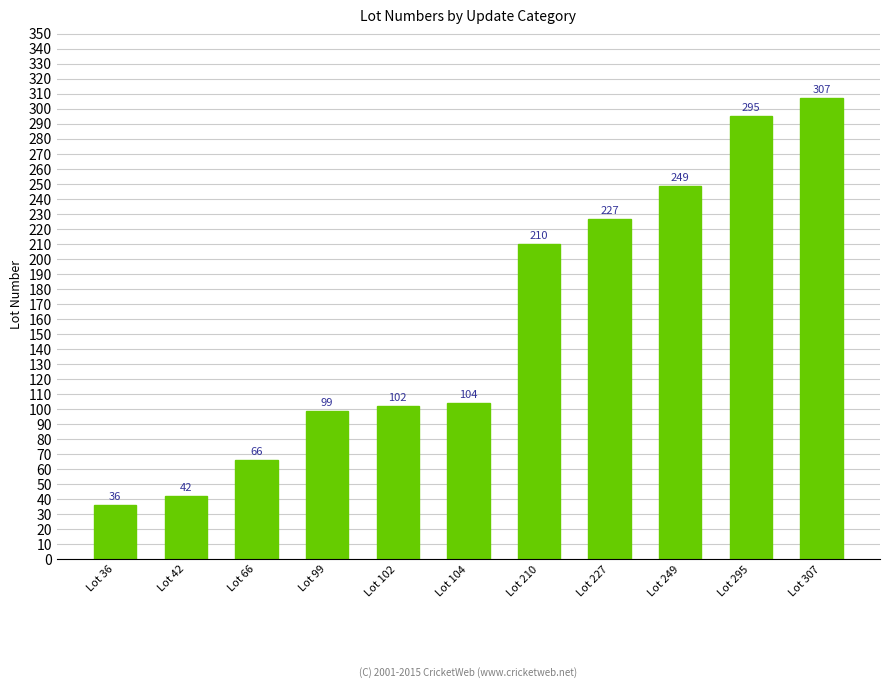

True or false: the data shows 36 at Lot 36.

True